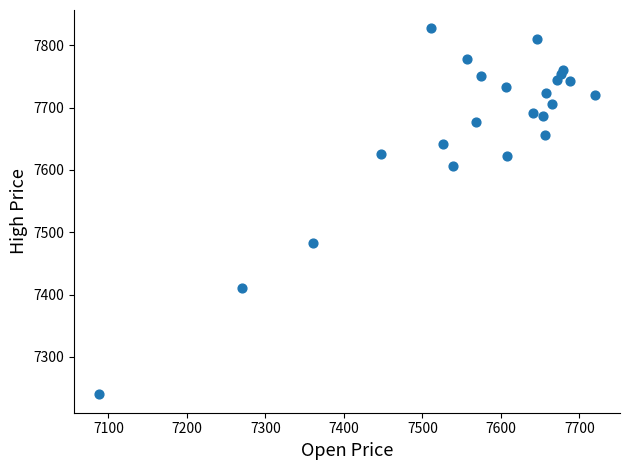

What Y value in the scatter plot is closest to 7533?

7482